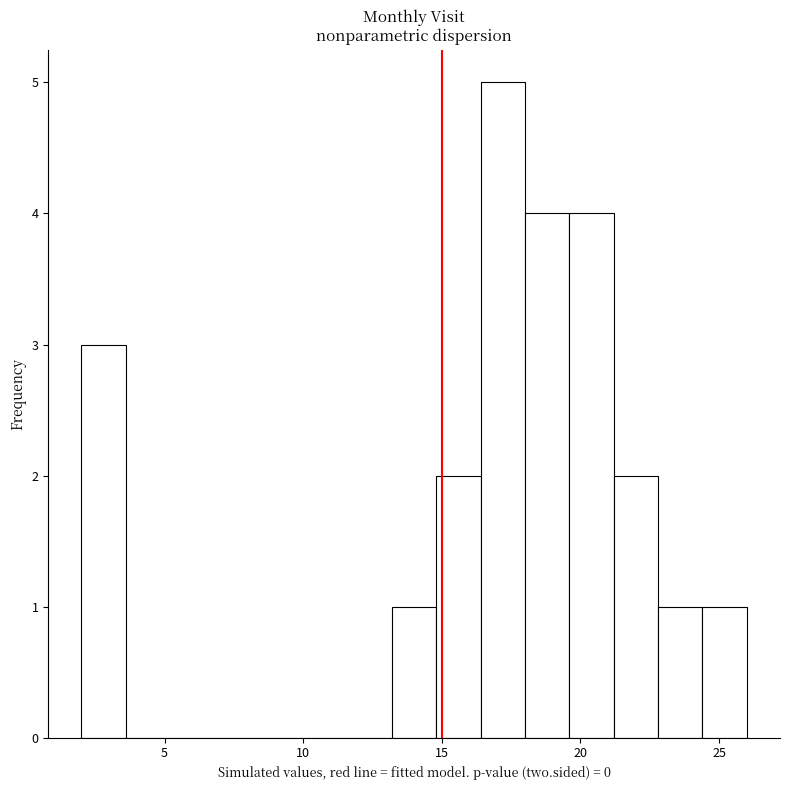

Read against the x-axis, roughly where is the centre of the tallest bar?

17.0